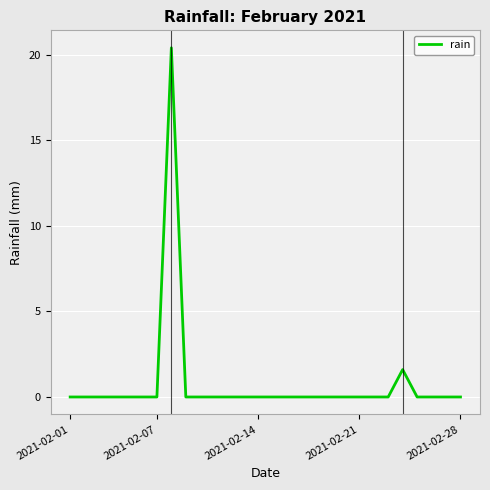

What is the greatest value displayed?

20.4